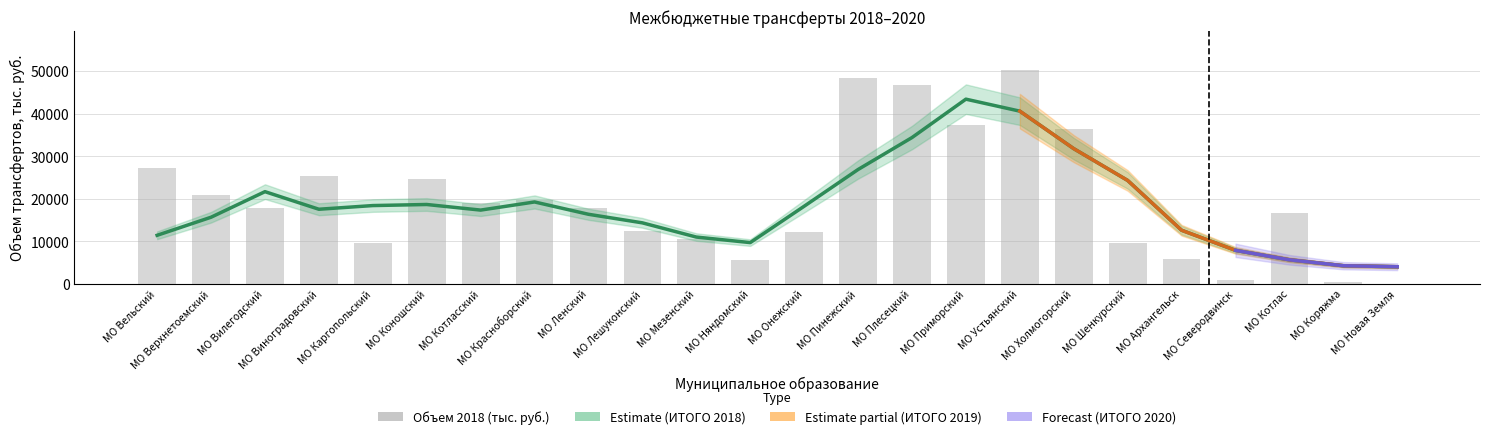

The ИТОГО 2018 (тыс. руб.) series shows 11679.7 at МО Онежский. True or false?

True